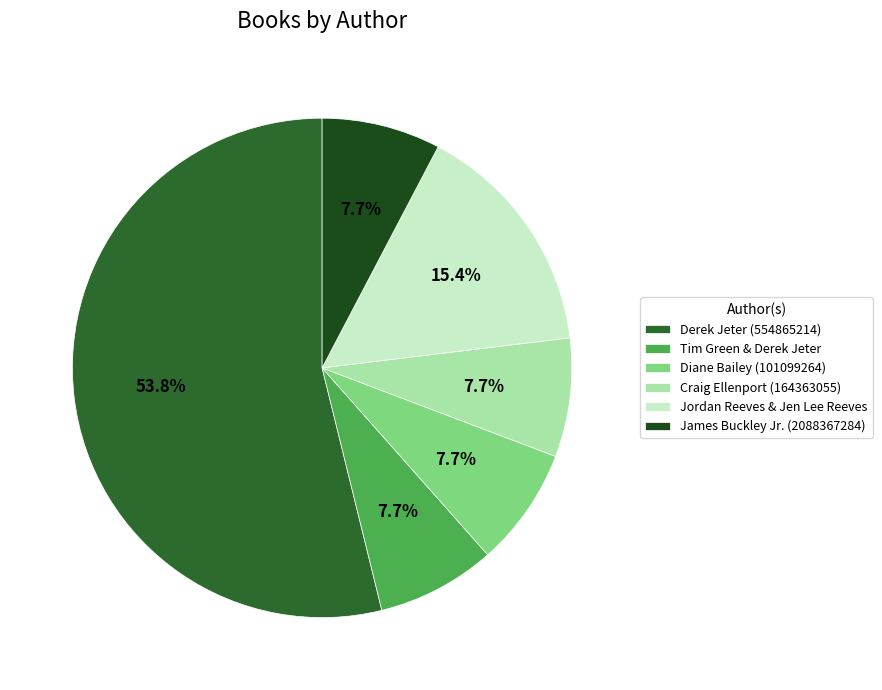

Rank the categories by value from lowest to highest.

Tim Green & Derek Jeter, Diane Bailey (101099264), Craig Ellenport (164363055), James Buckley Jr. (2088367284), Jordan Reeves & Jen Lee Reeves, Derek Jeter (554865214)